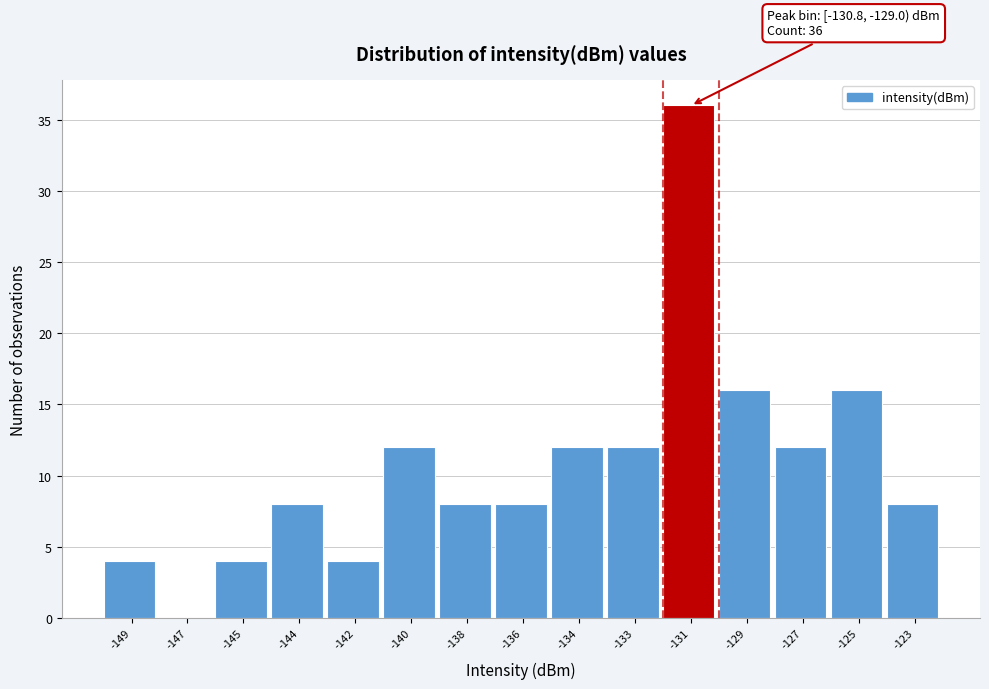

Reading right to left, transcribe all the data shown in this chart.

-123=8	-125=16	-127=12	-129=16	-131=36	-133=12	-134=12	-136=8	-138=8	-140=12	-142=4	-144=8	-145=4	-147=0	-149=4